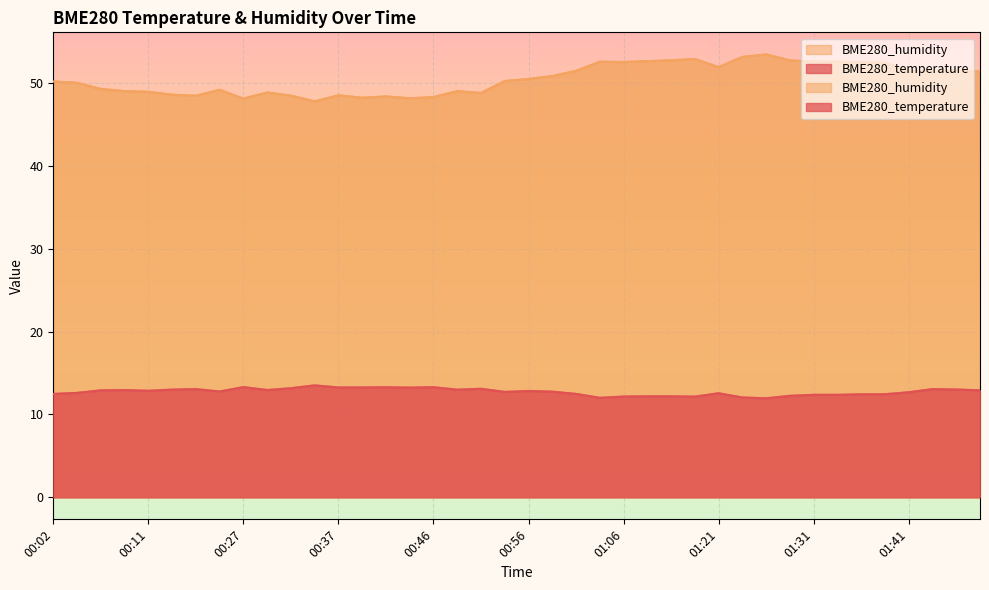

What is the difference between the second highest and minimum values in the BME280_temperature series?

1.3